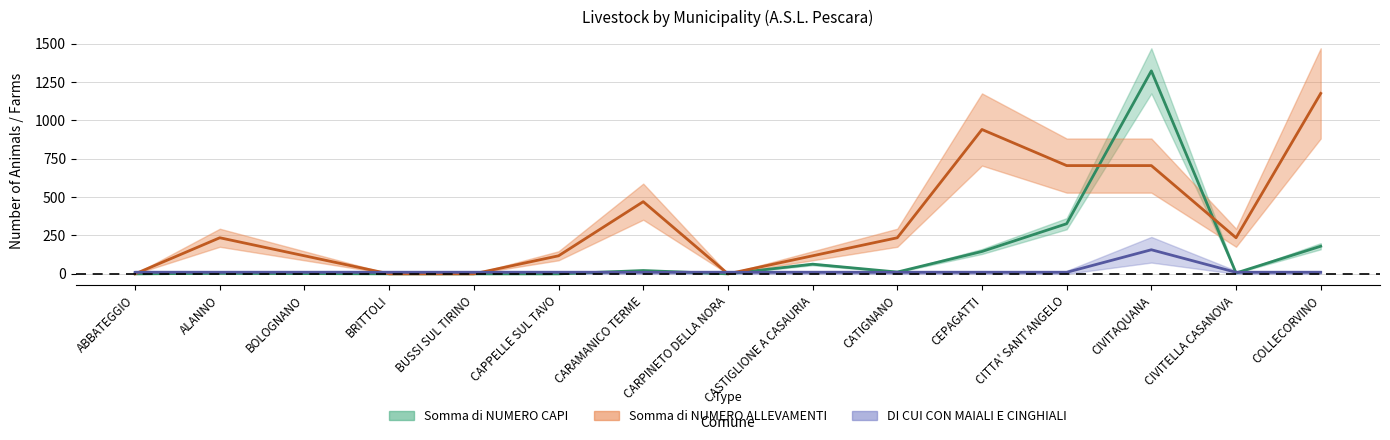

How many lines are shown in the chart?

3